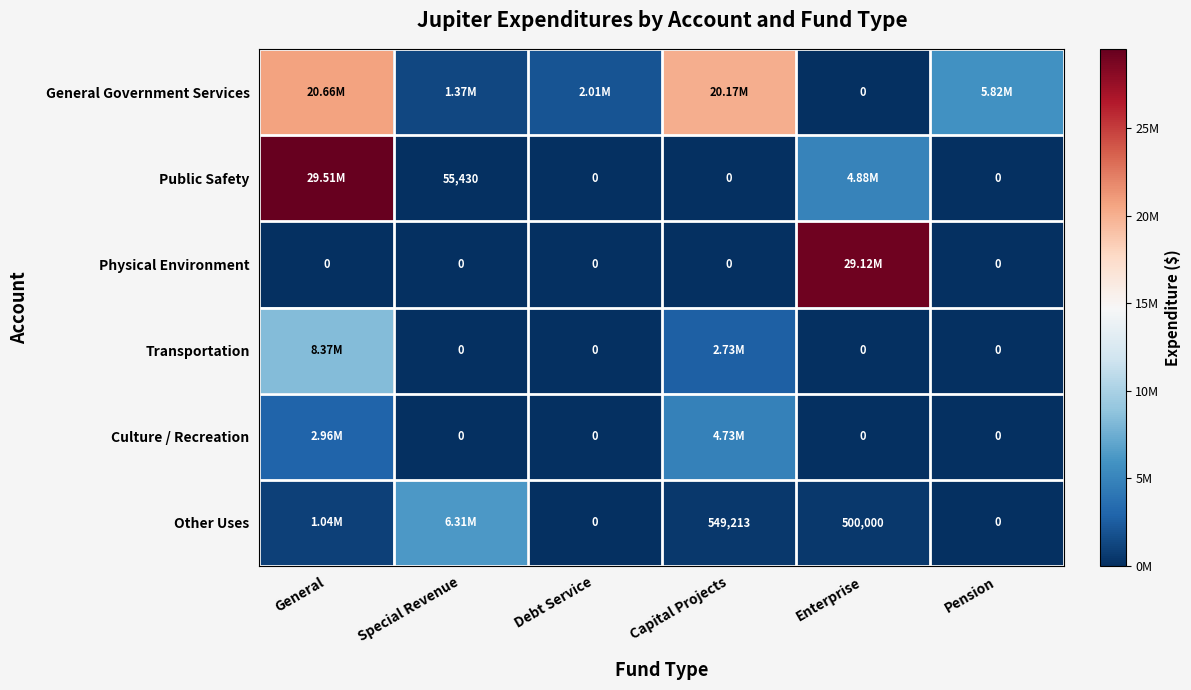

Which series has the largest range (max minus min)?

Public Safety